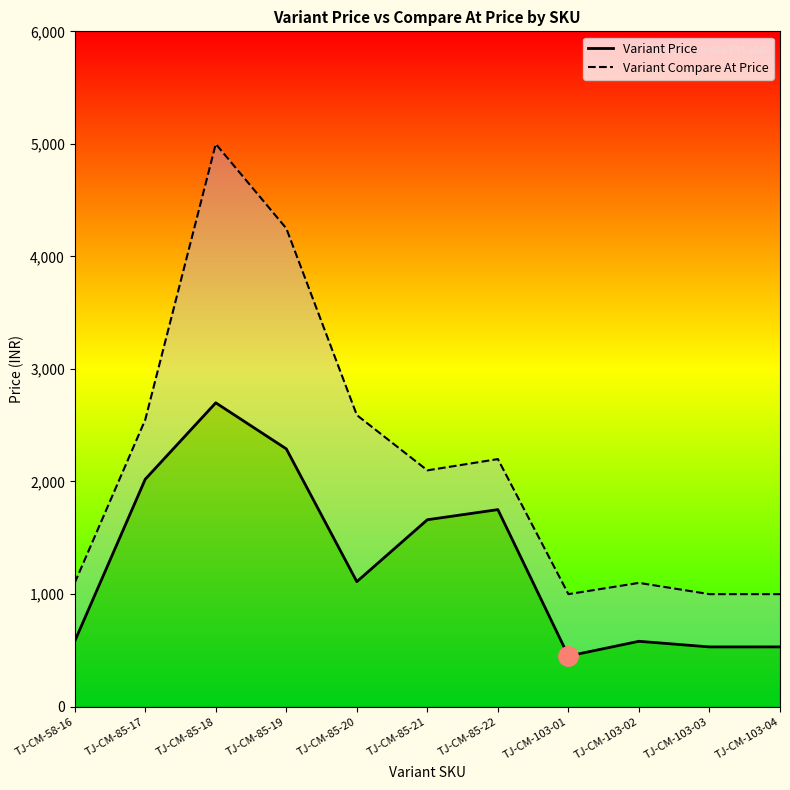

How many interior local valleys does the Variant Compare At Price series have?

2